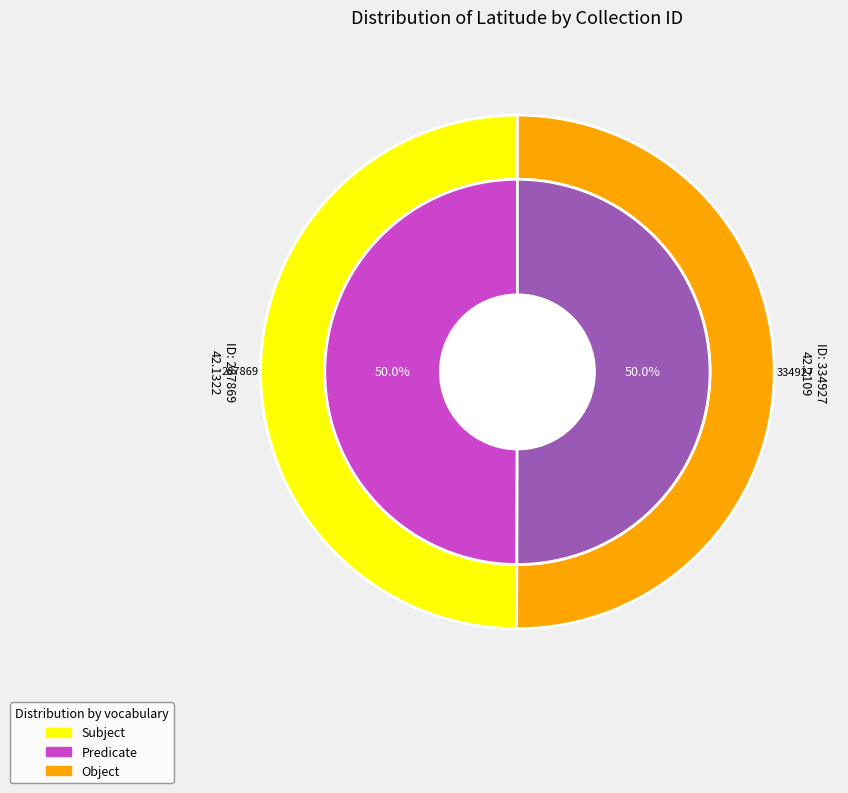

What is the total percentage of 287869 and 334927?

100.0%